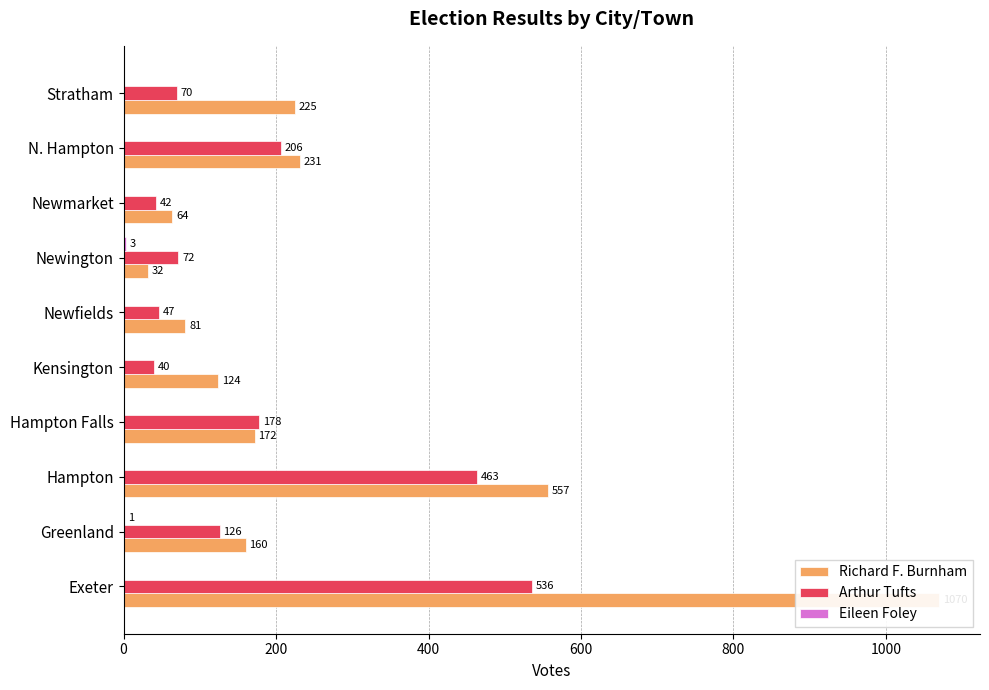

List the series in order of their overall mean, lowest first.

Eileen Foley, Arthur Tufts, Richard F. Burnham